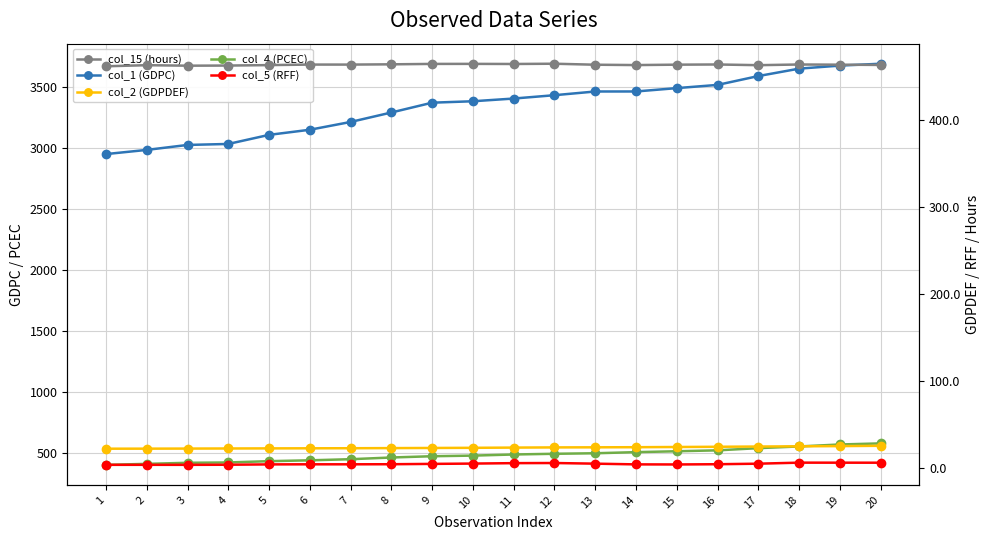

Rank the series by their maximum value, from highest to lowest.

col_1 (GDPC), col_4 (PCEC), col_15 (hours), col_2 (GDPDEF), col_5 (RFF)